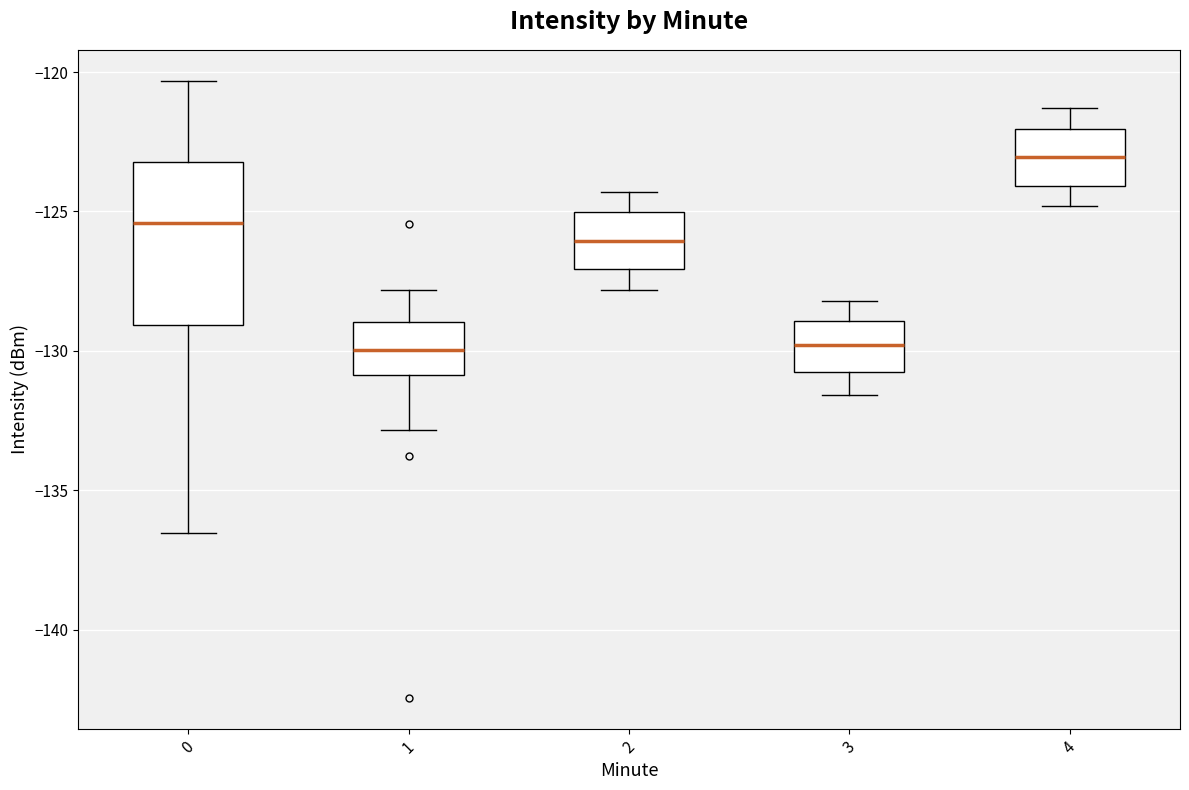

Where is the upper edge of the box at x = 3 on the y-axis? The values are not printed on the chart, so give them approximately, as read against the axis.

-129.0